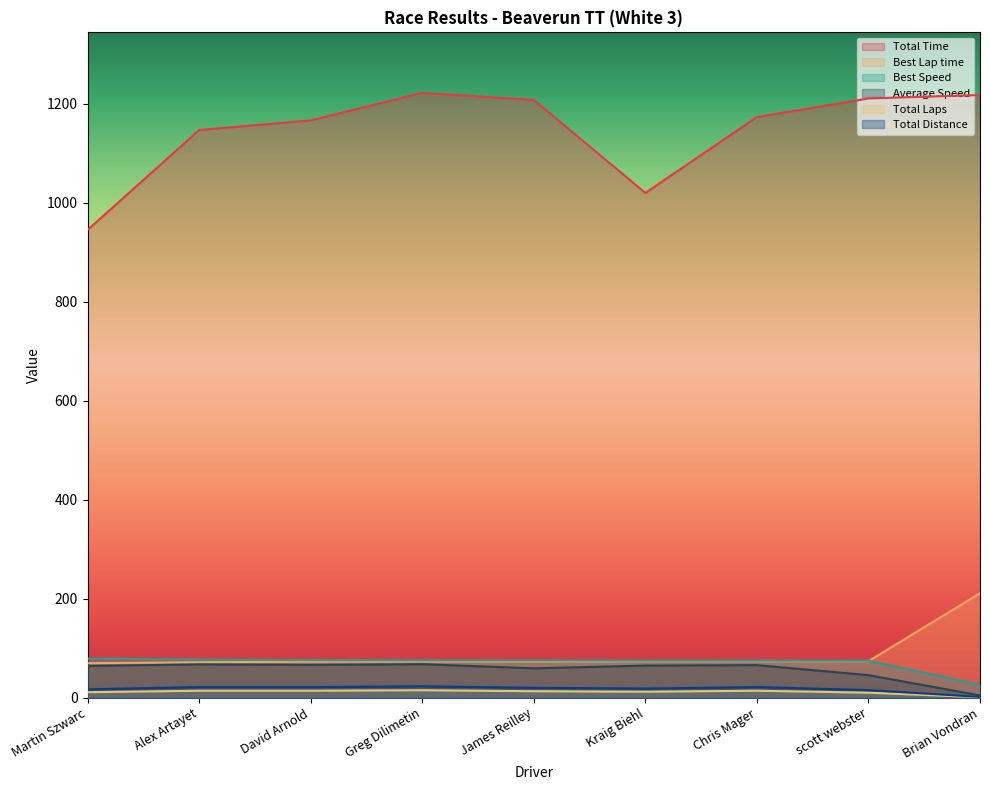

How many lines are shown in the chart?

6